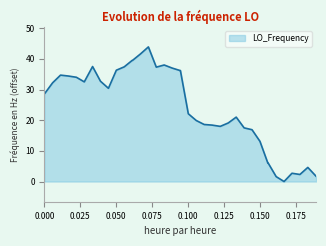

How many distinct data groups are displayed?

1